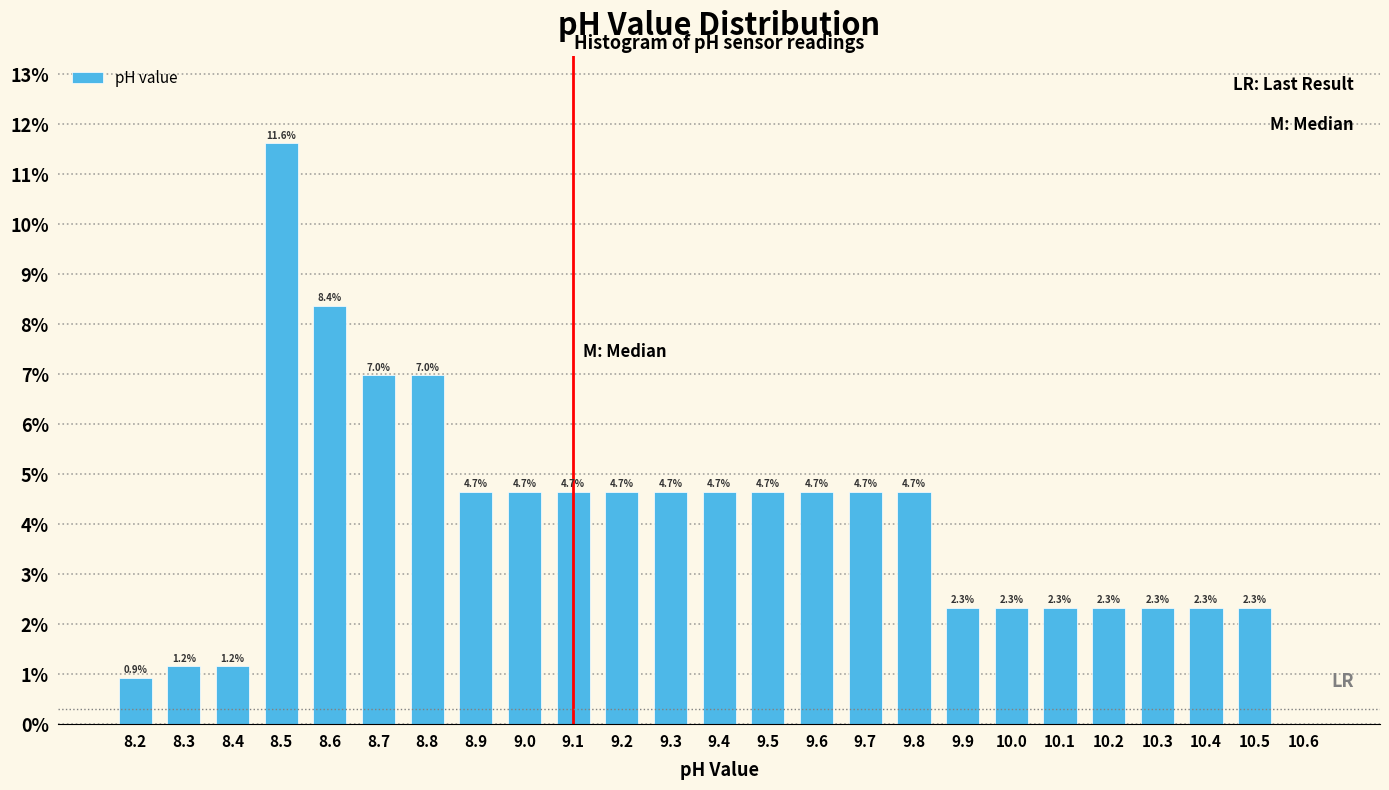

Over which range of the x-axis is the bar tallest?

8.45 to 8.55